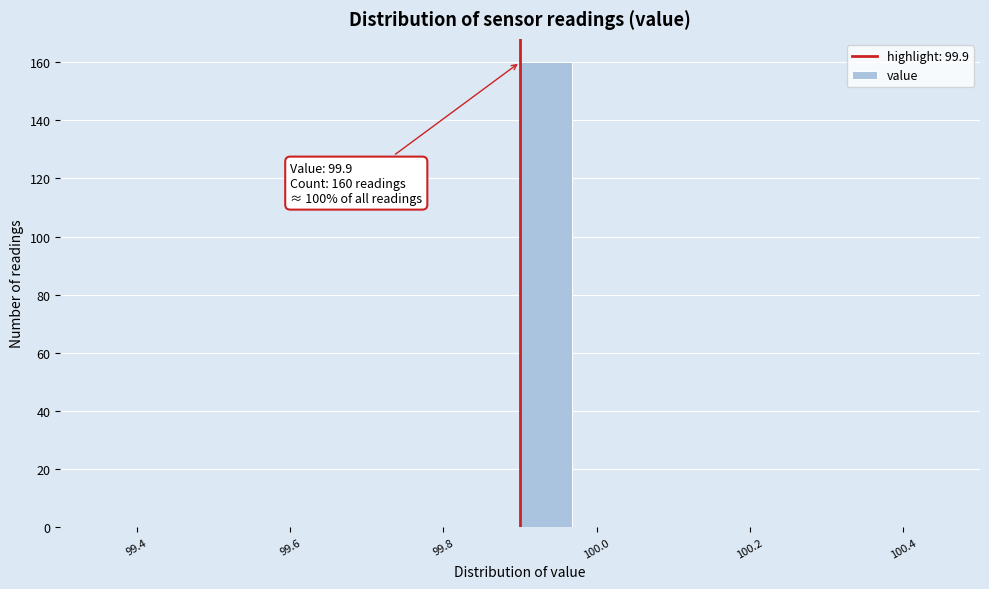

Around what value on the x-axis is the tallest bar? Give the approximate position of its centre, as read against the axis.

99.94